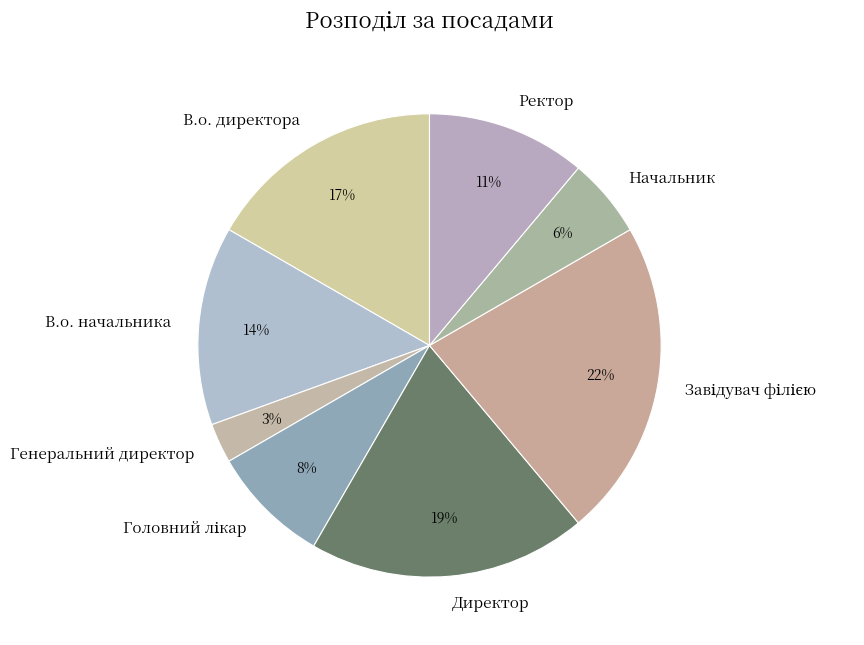

Combined, do В.о. директора and В.о. начальника account for over 50%?

No